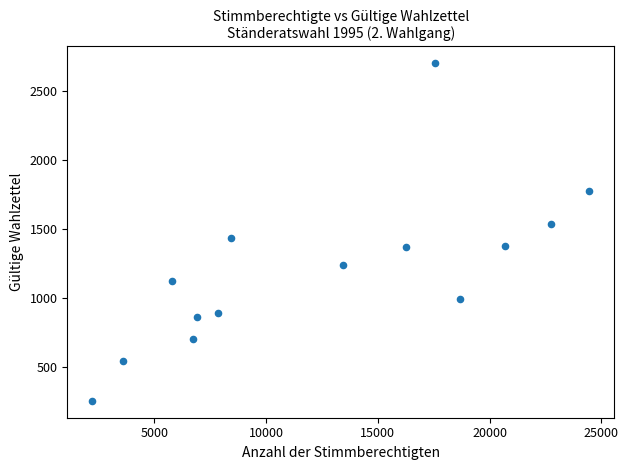

What is the range of Y values (max minus min)?

2443